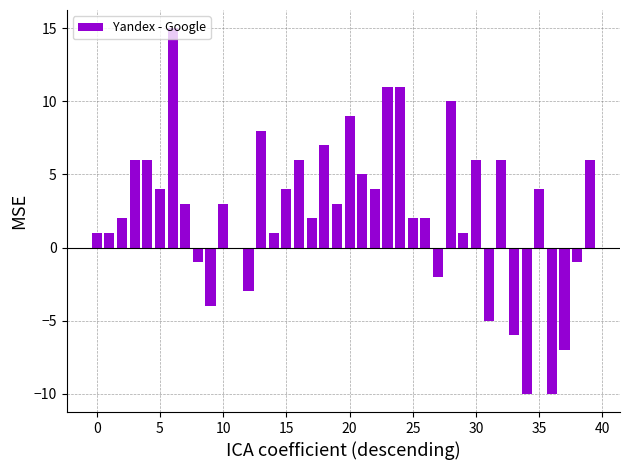

What is the greatest value displayed?

15